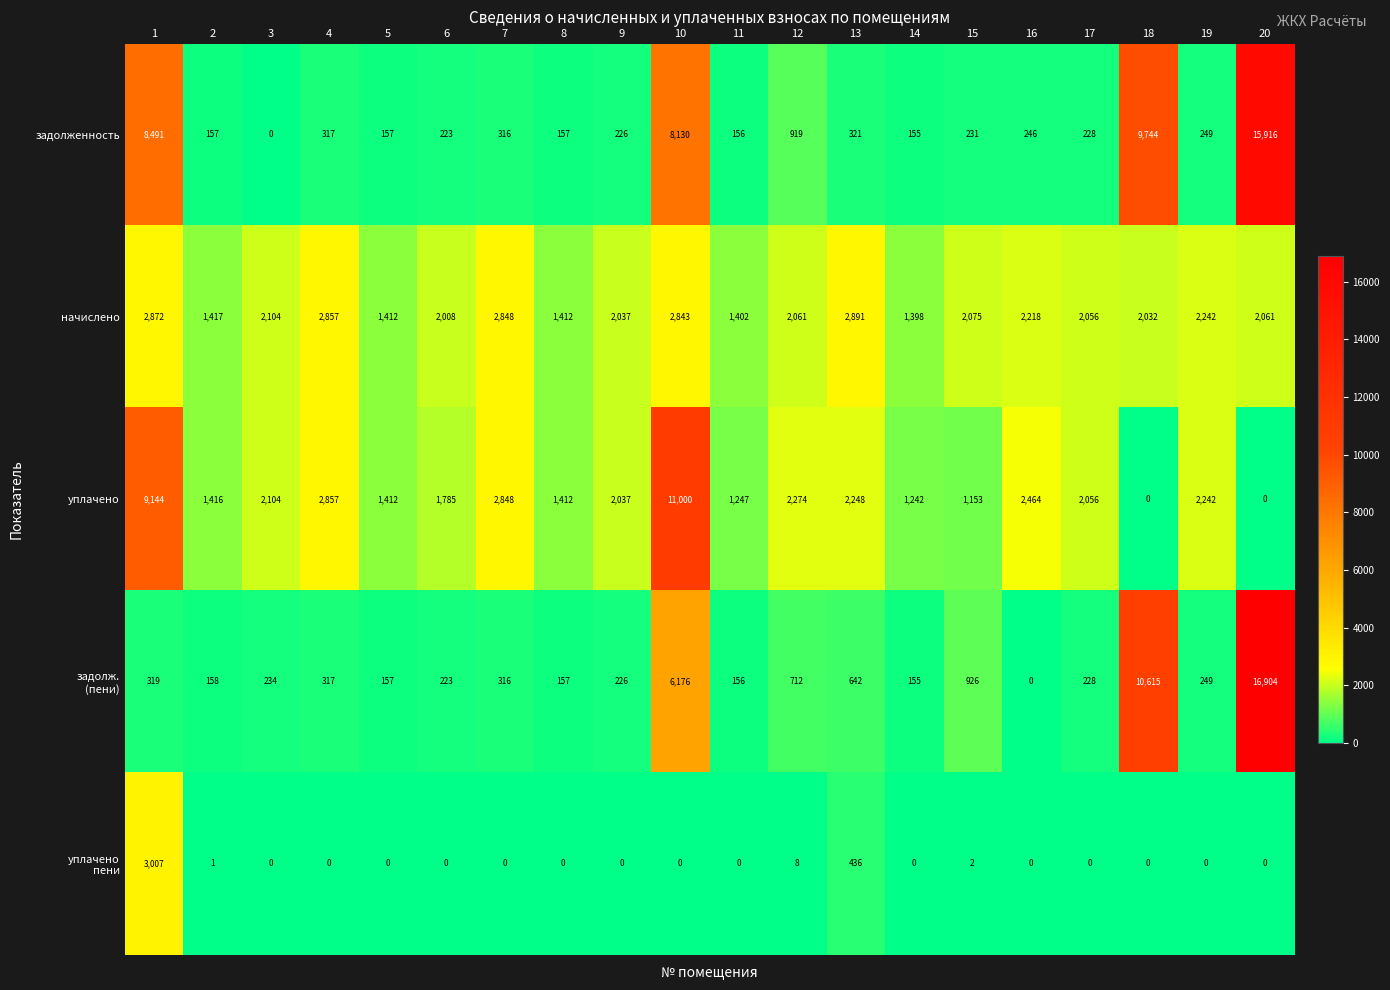

Between 11 and 14, which series saw the biggest shift?

уплачено